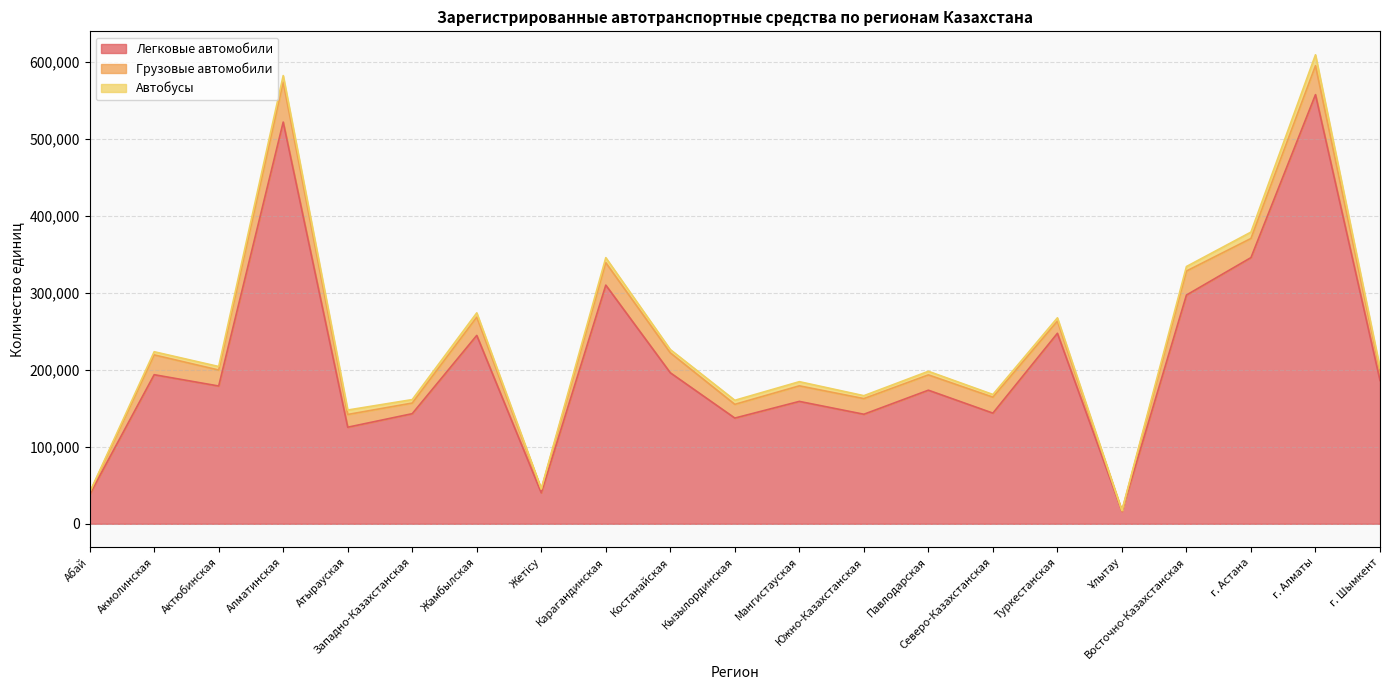

What is the value of the Грузовые автомобили point at the 1st from the left?

2207